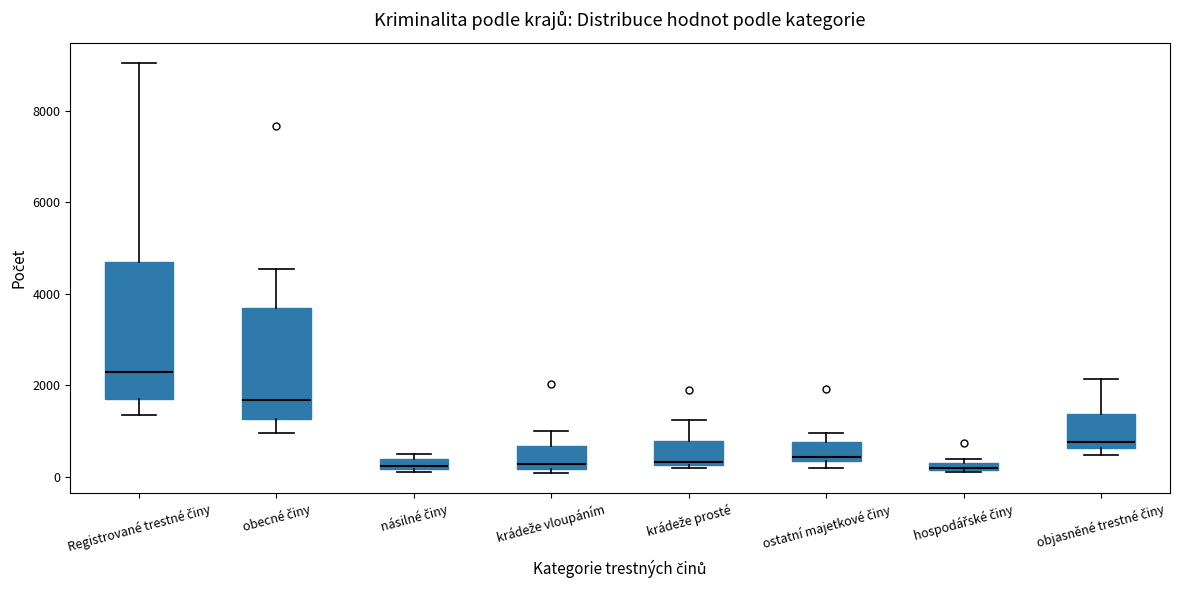

Which box is the tallest, from its lower edge to its upper edge?

Registrované trestné činy